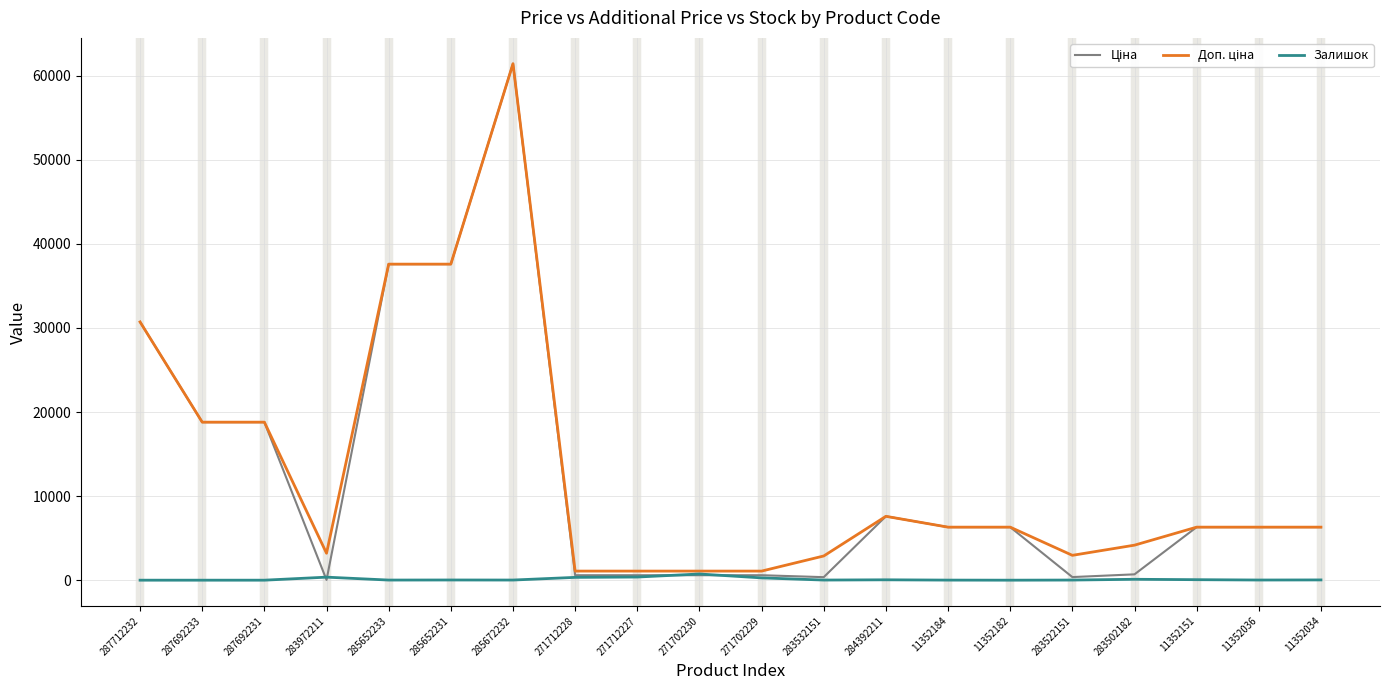

Which label corresponds to the largest value in the chart?

285672232